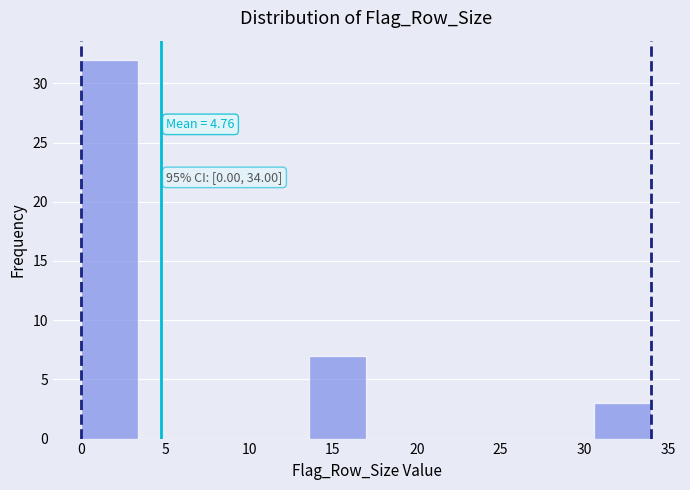

Which range on the x-axis has the tallest bar?

0.0 to 3.4